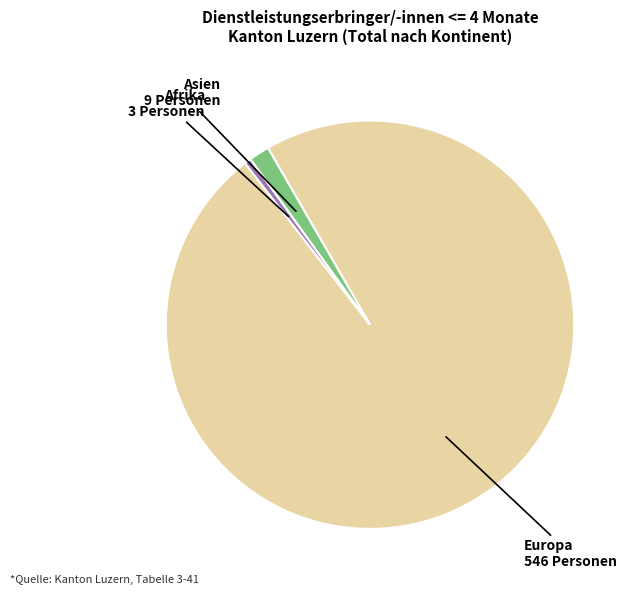

Combined, do Afrika and Europa account for over 50%?

Yes